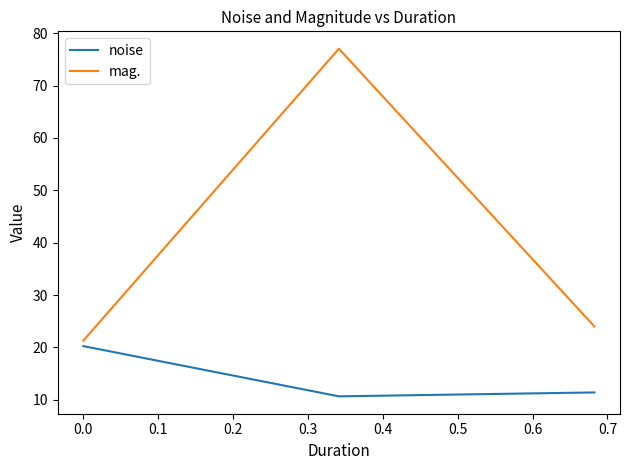

Which series has the widest spread of values?

mag.